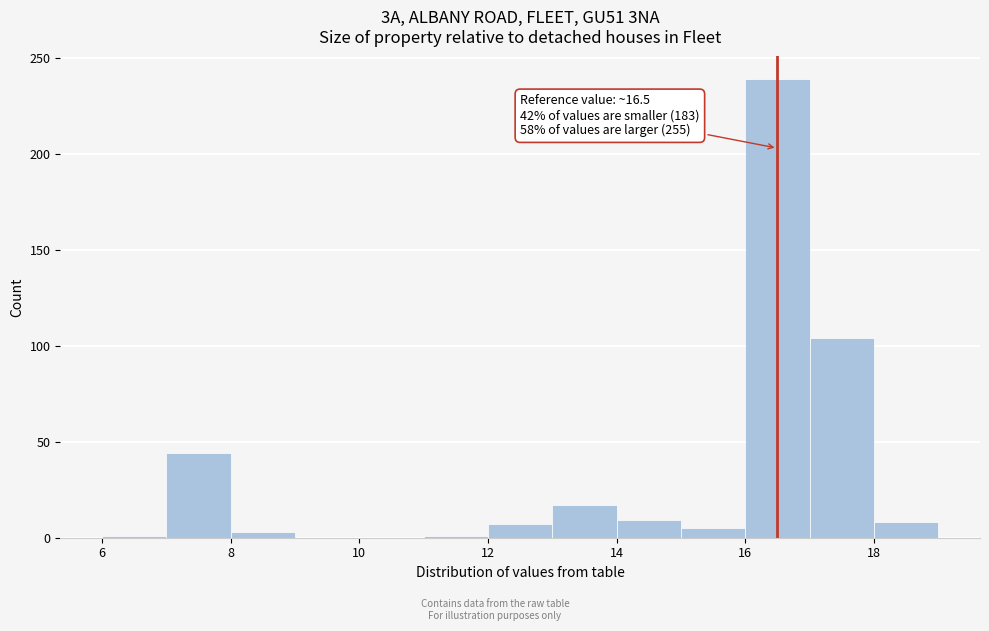

Over which range of the x-axis is the bar tallest?

16 to 17